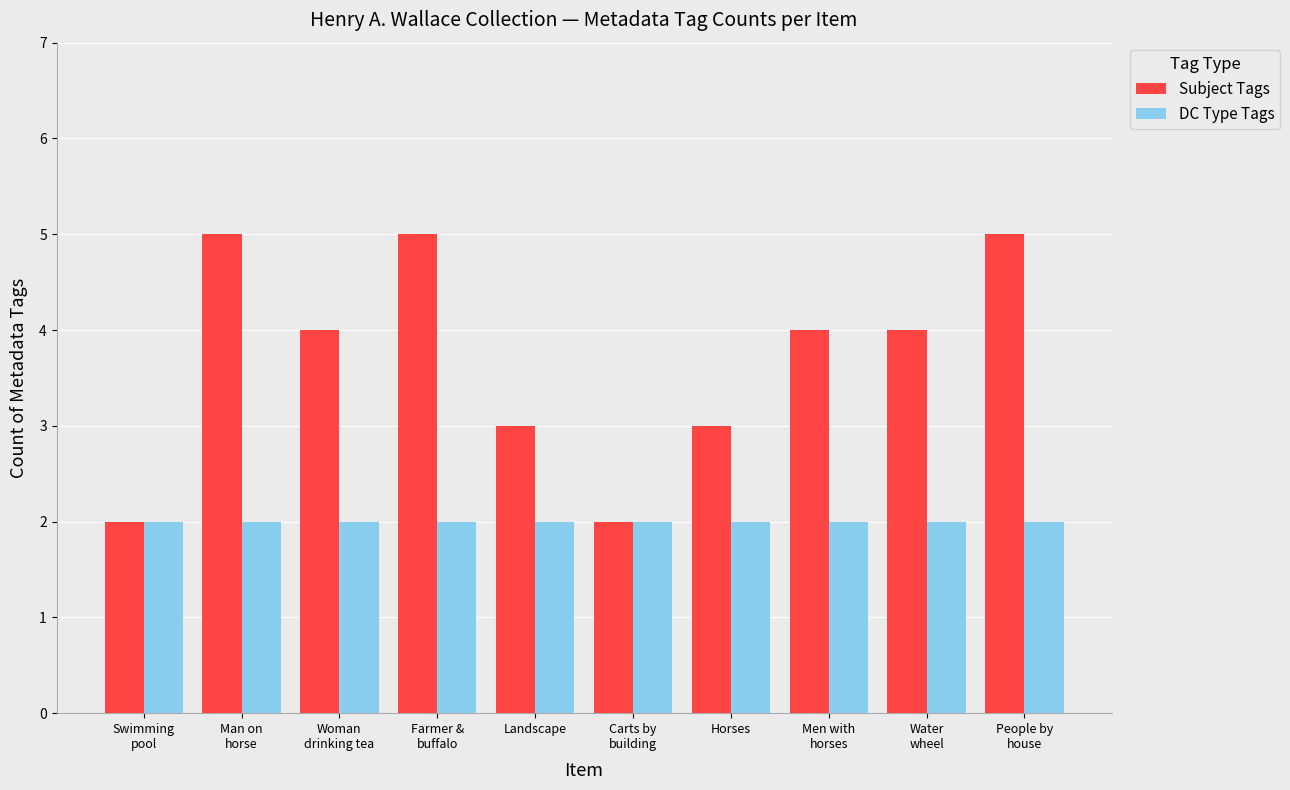

How many groups of bars are there?

10